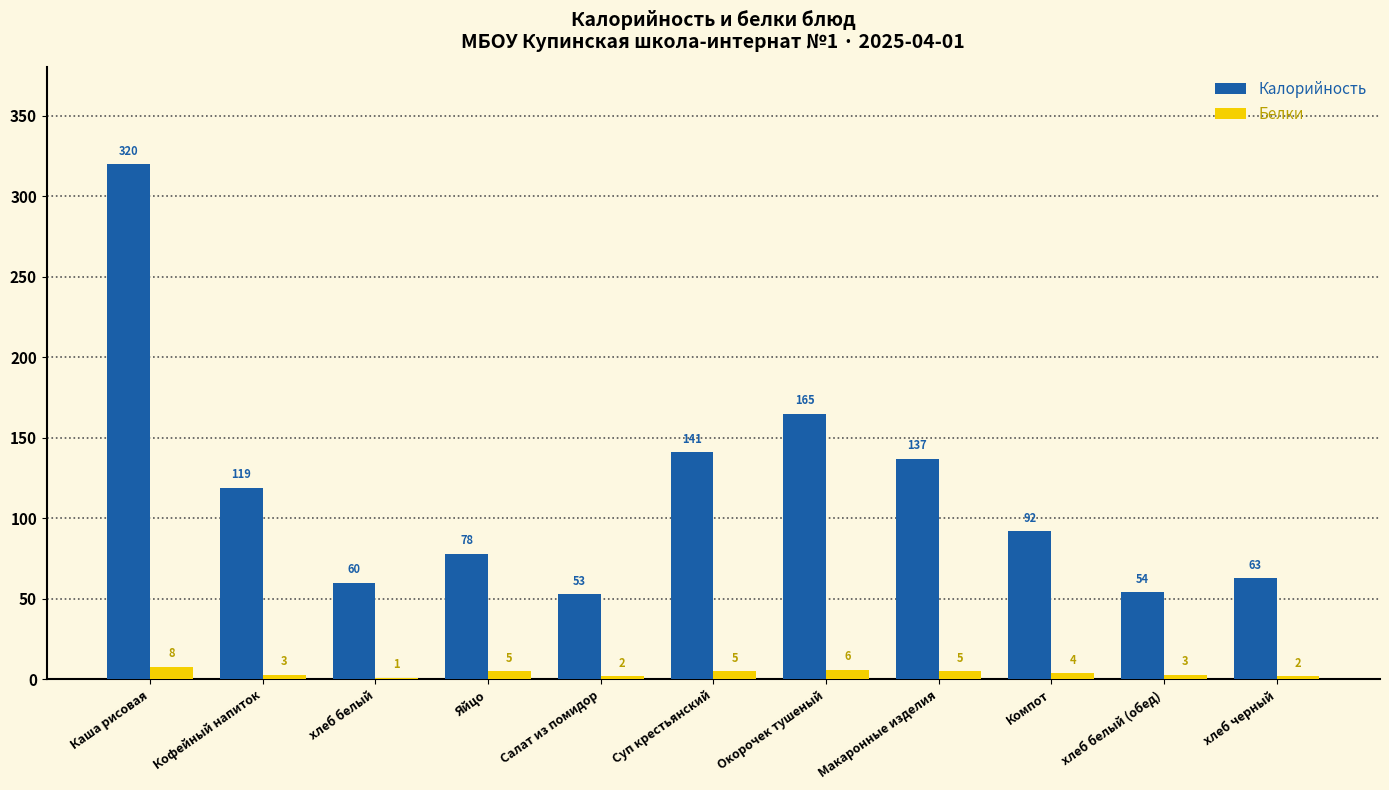

How many Белки values are between 2 and 5?

8